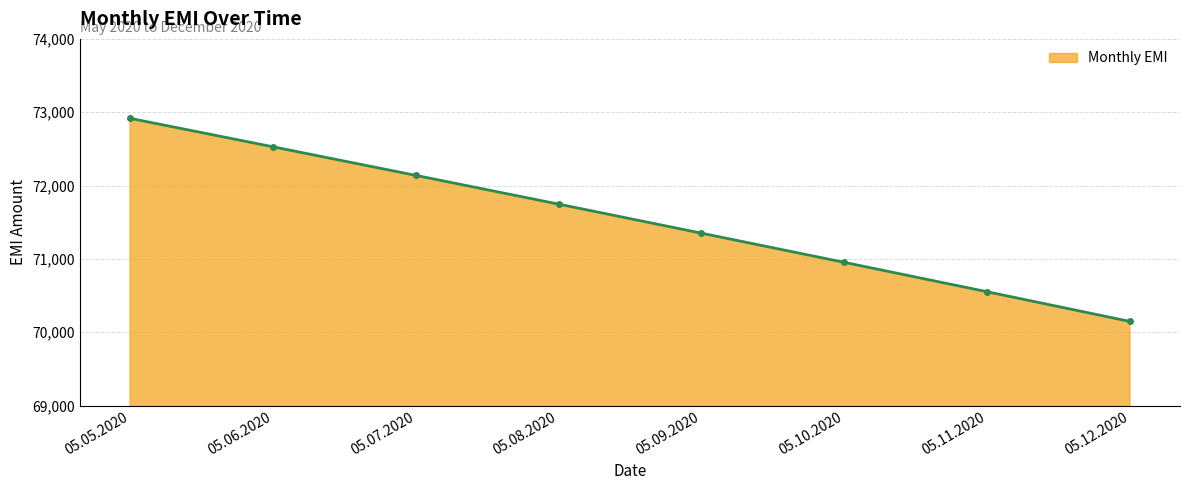

Count the values in the range 70953 to 72529.

5